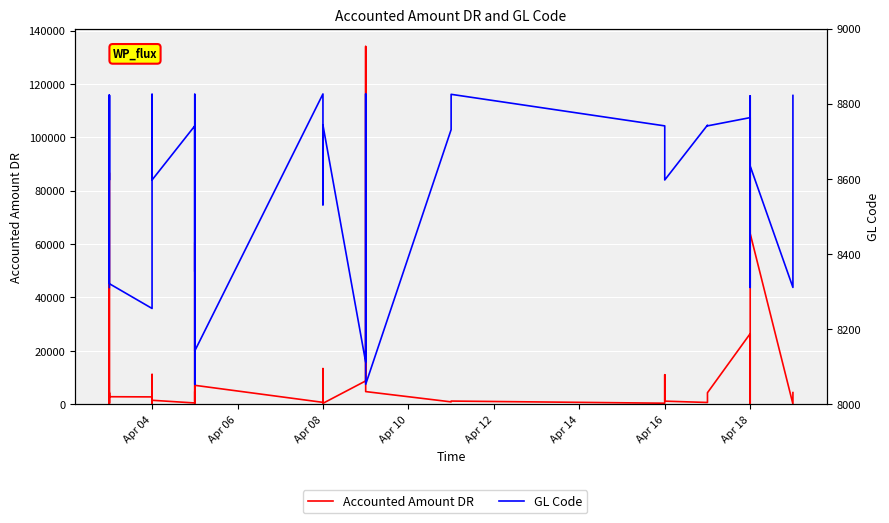

True or false: Accounted Amount DR has more than 2 interior local peaks.

True